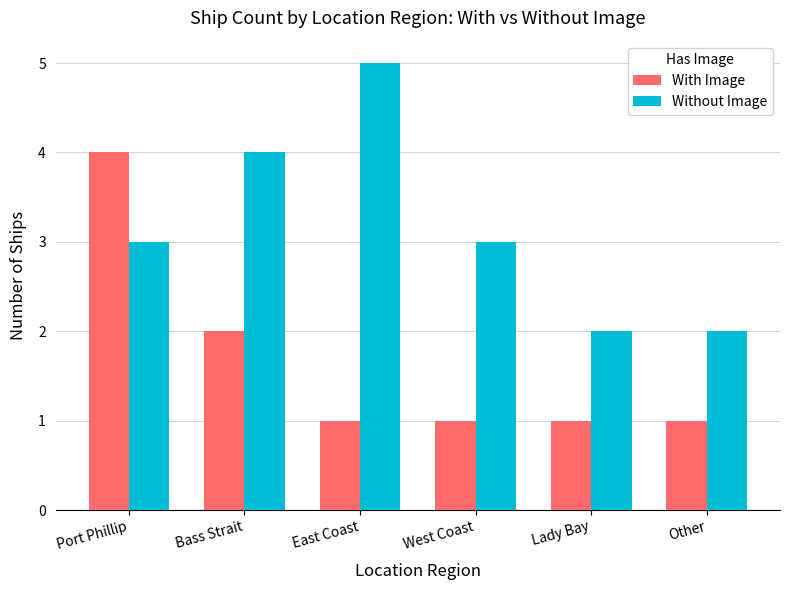

What position from the left is Bass Strait?

2